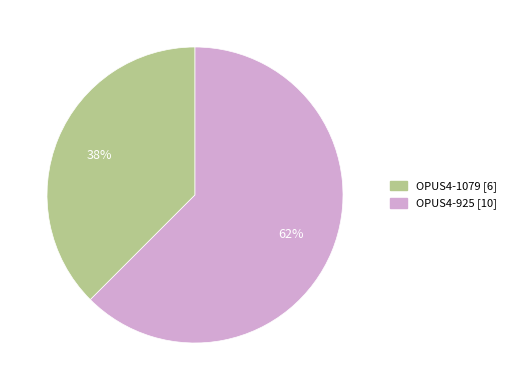

What is the smallest slice in the pie chart?

OPUS4-1079